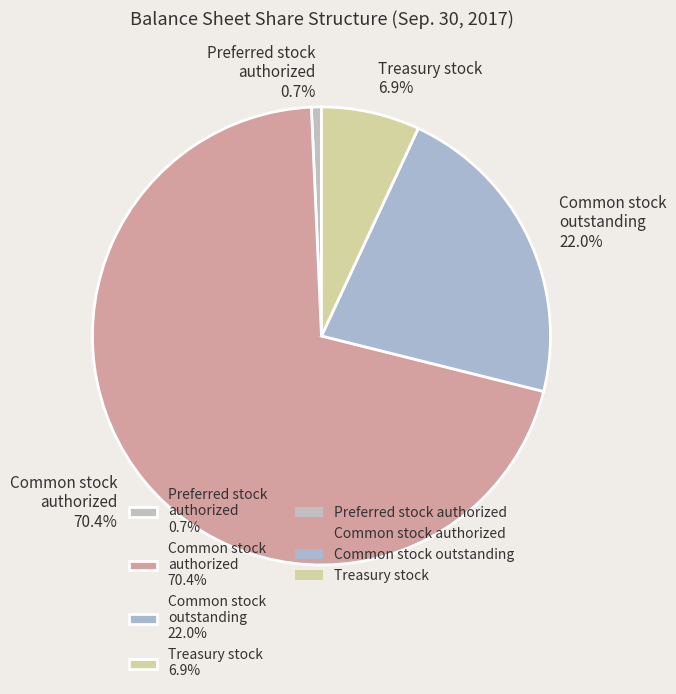

Count the number of slices in the pie.

4